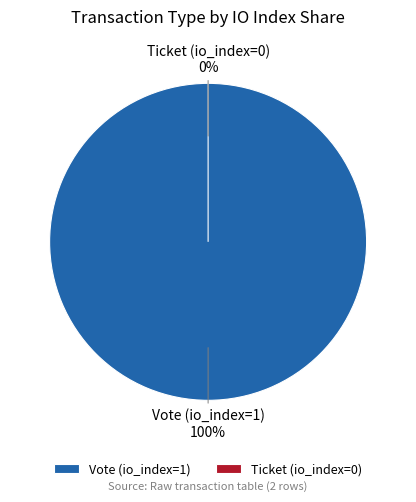

To the nearest percent, what is the average slice percentage?

50%